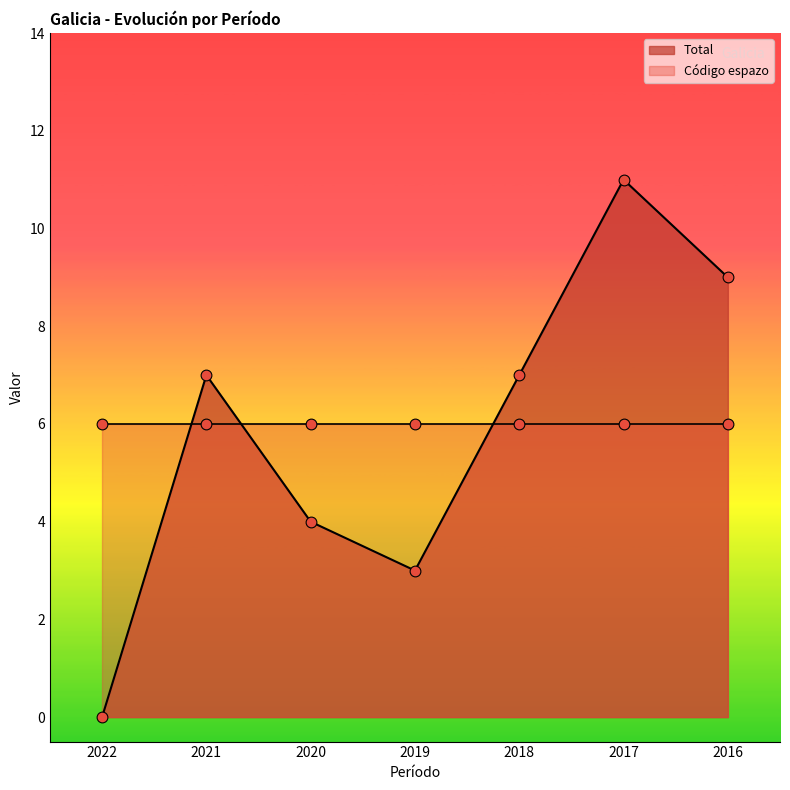

What is the change in value from 2018 to 2016?

+2